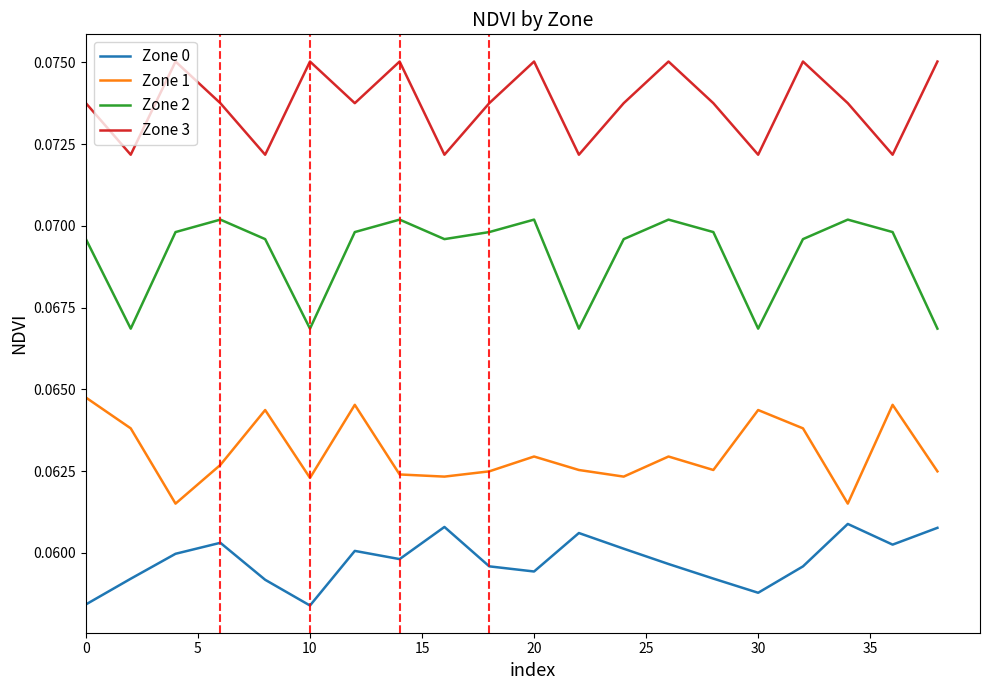

How many interior local peaks does the Zone 0 series have?

5